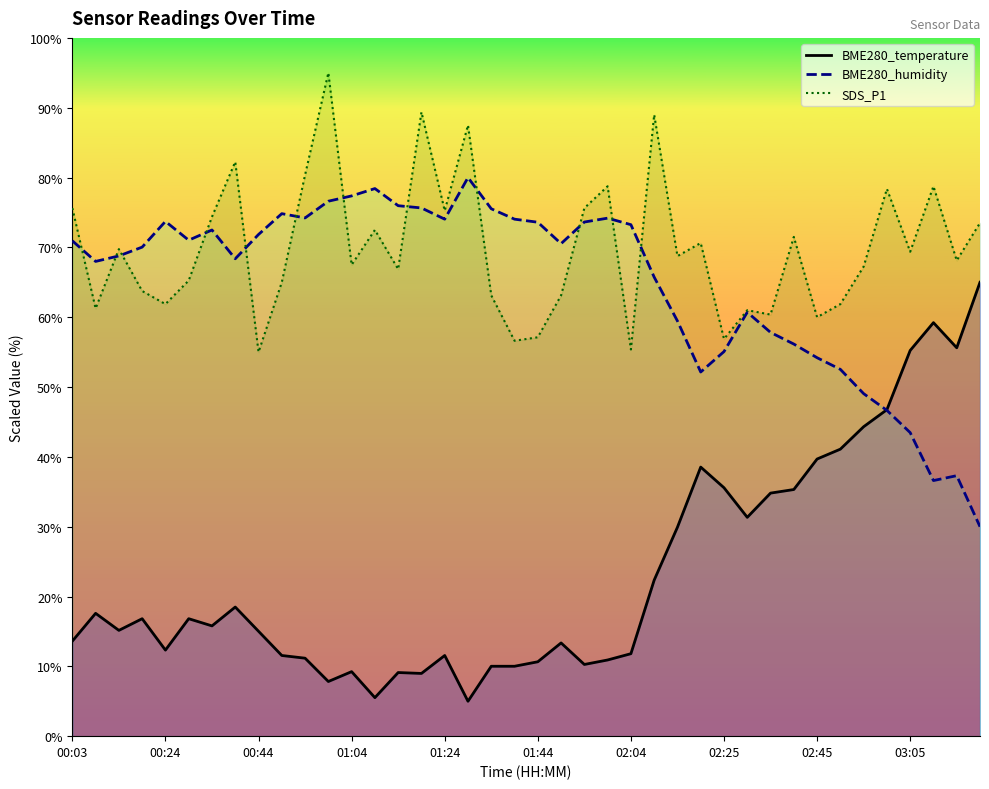

The SDS_P1 series shows 122.8 at 35. True or false?

False